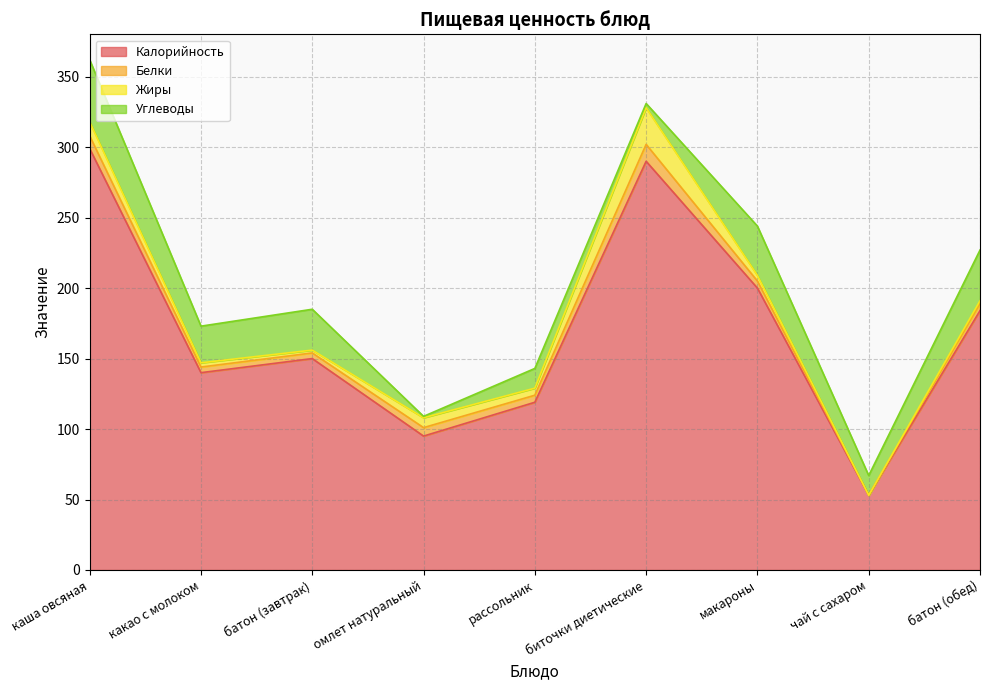

Rank the categories by Жиры value from lowest to highest.

чай с сахаром, батон (завтрак), батон (обед), какао с молоком, макароны, рассольник, омлет натуральный, каша овсяная, биточки диетические